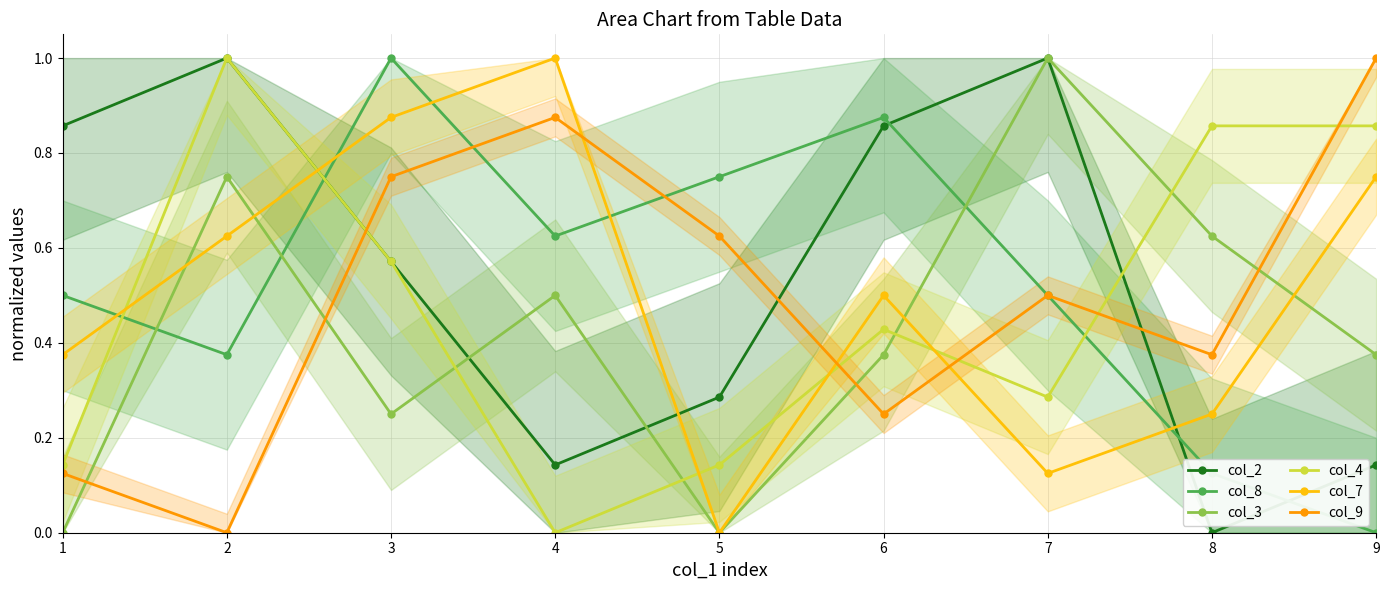

How many lines are shown in the chart?

6